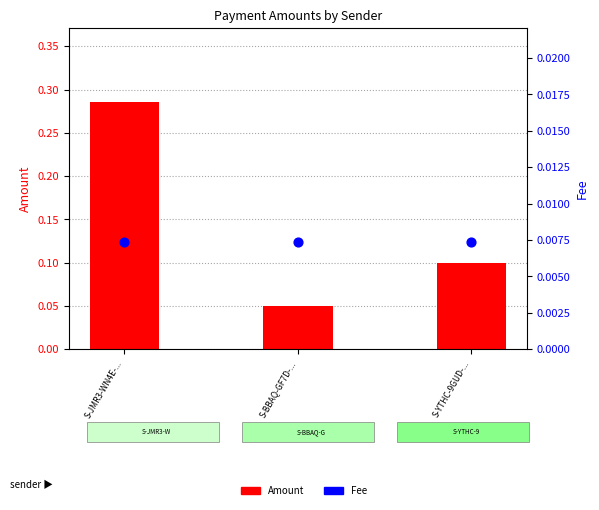

Is the value of Fee at S-JMR3-WN4E-... greater than the value of Amount at S-YTHC-9GUD-...?

No